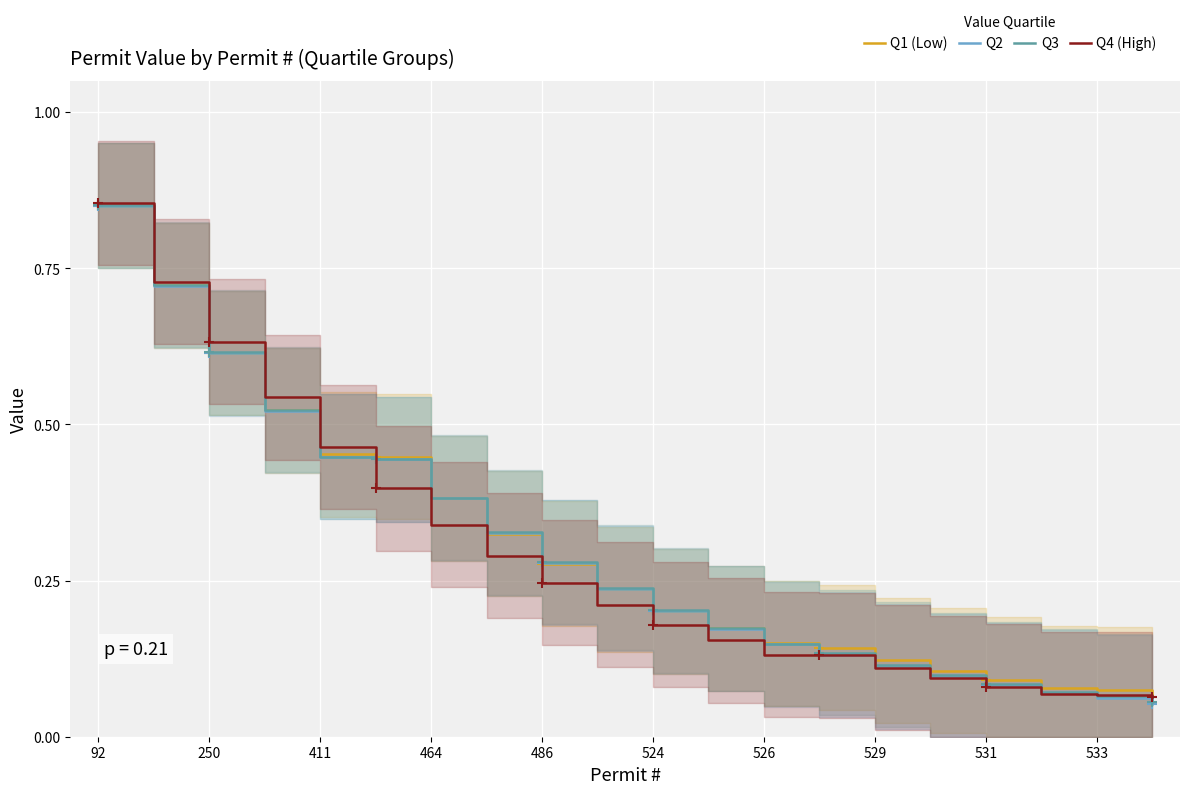

What is the greatest value displayed?

0.9